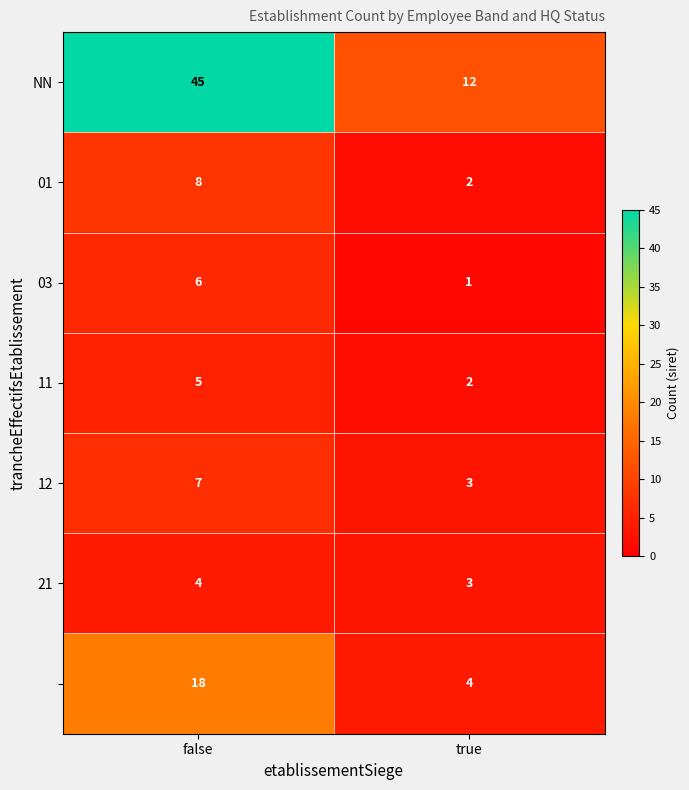

At which category is the sum across all series the highest?

false